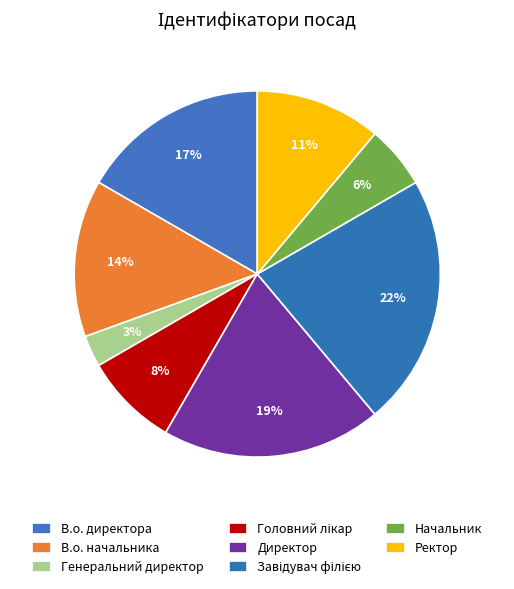

Which has a higher value, Ректор or В.о. начальника?

В.о. начальника